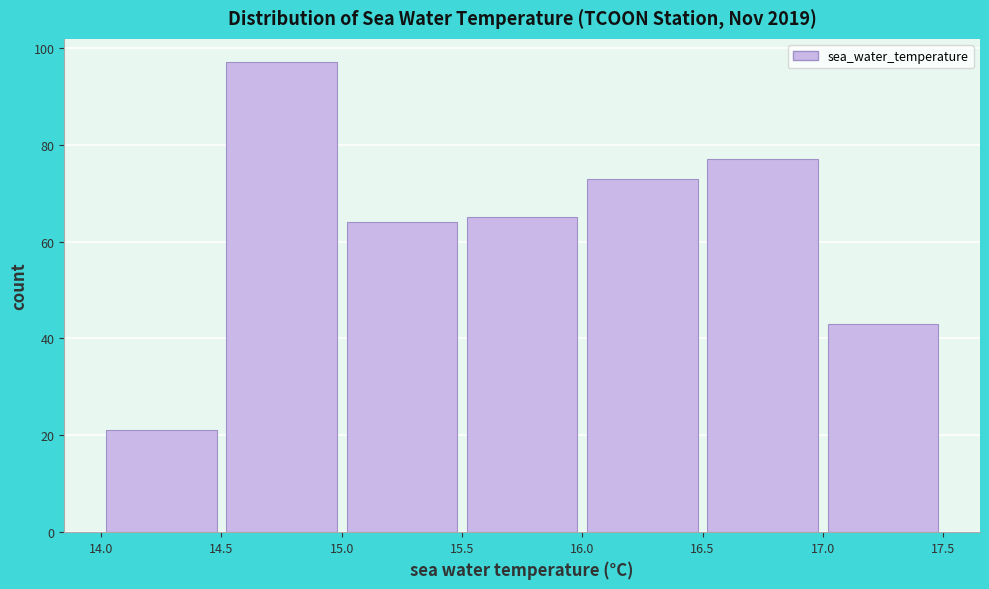

How tall is the bar that spans 16.5 to 17.0 on the x-axis? The values are not printed on the chart, so give them approximately, as read against the axis.

78